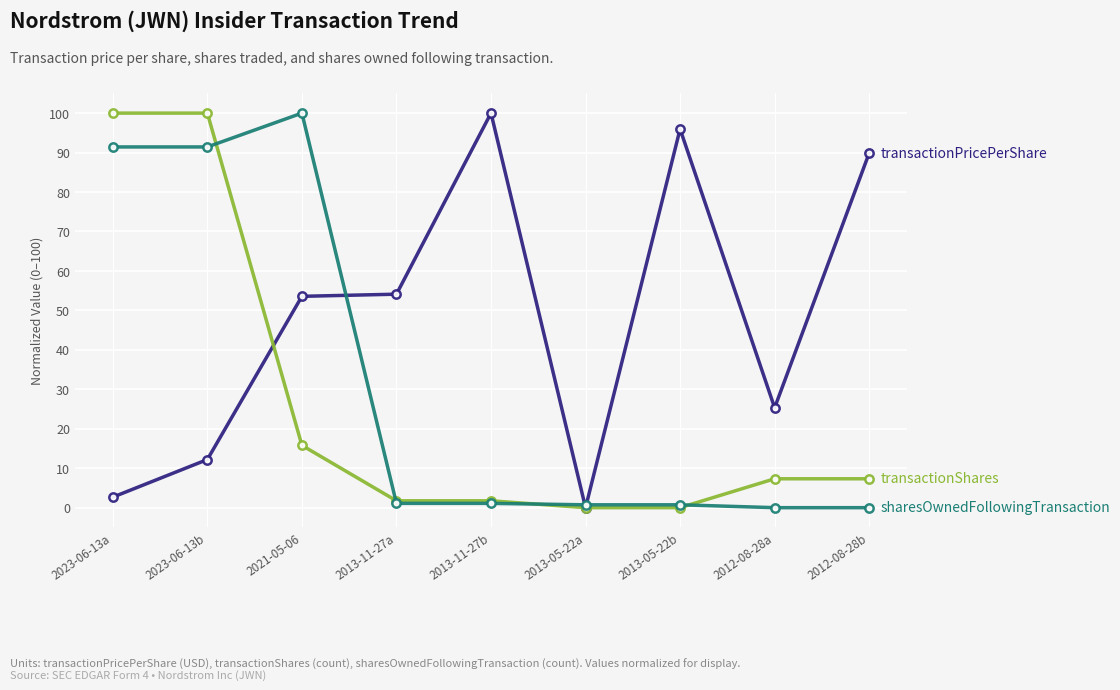

What is the difference between the highest and lowest values at 2021-05-06?

84.2